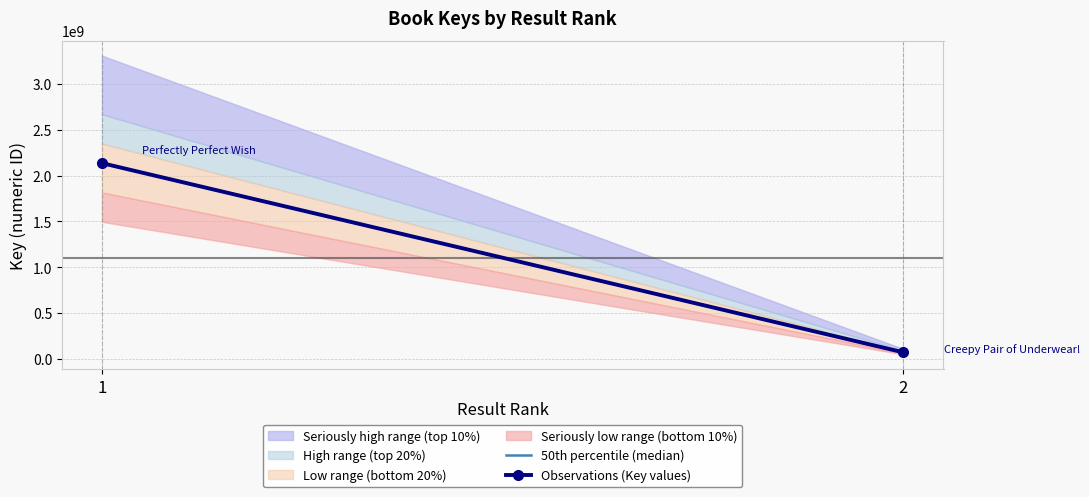

Which label corresponds to the smallest value in the chart?

2